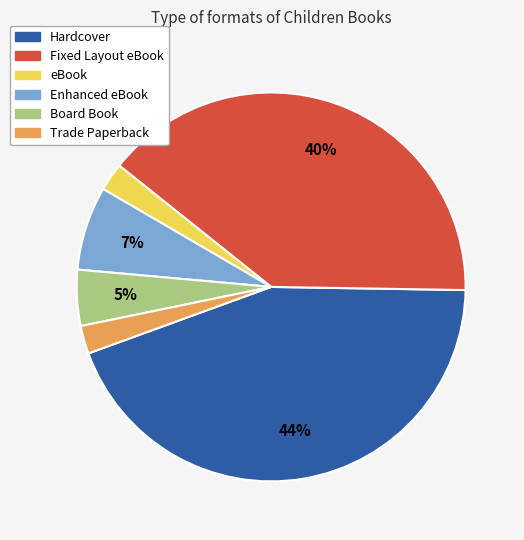

To the nearest percent, what percentage of the pie is Hardcover?

44%